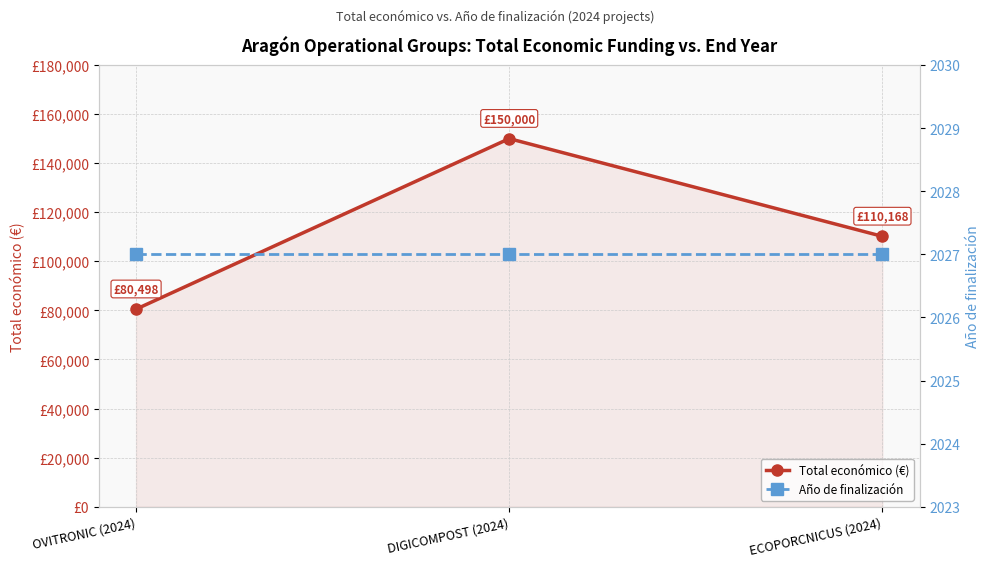

Reading left to right, list all the values displayed in this chart.

Total económico (€): OVITRONIC (2024)=80498	DIGICOMPOST (2024)=150000	ECOPORCNICUS (2024)=110168
Año de finalización: OVITRONIC (2024)=2027	DIGICOMPOST (2024)=2027	ECOPORCNICUS (2024)=2027